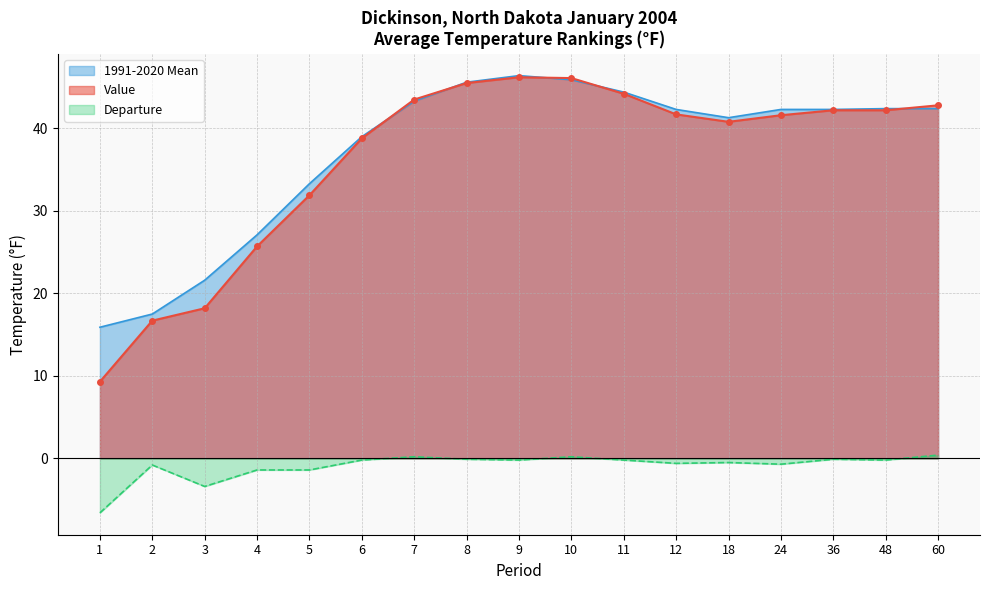

What is the average value of the Departure series?

-0.9